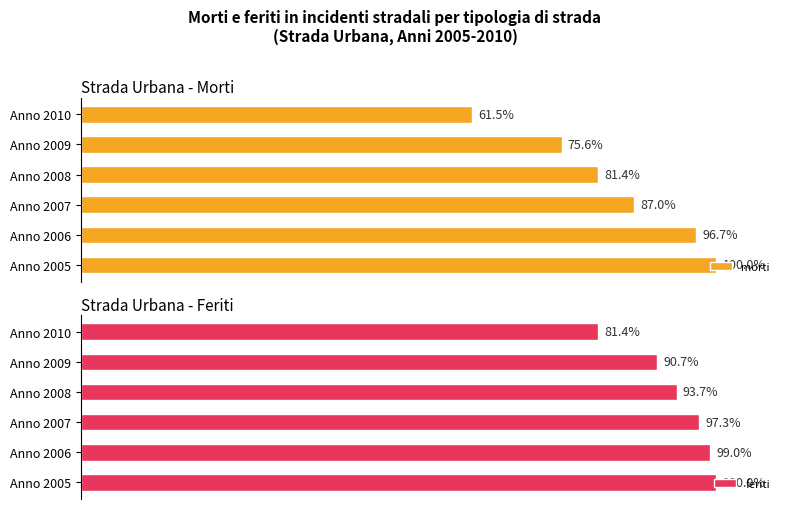

What is the average value of the morti series?

83.7